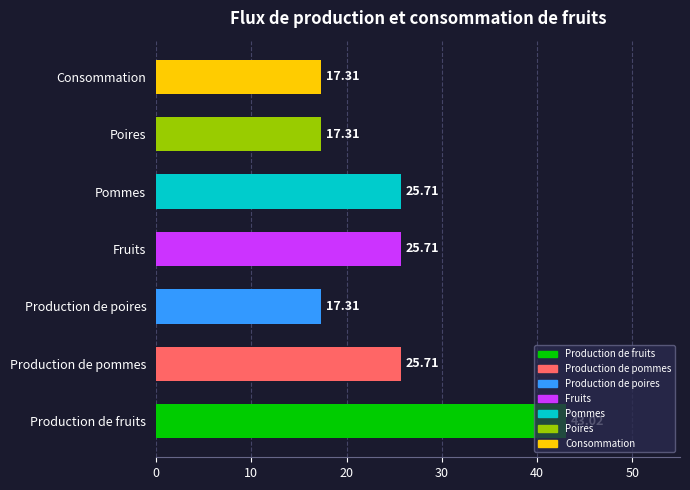

Are the bars grouped side by side (vs. stacked)?

No